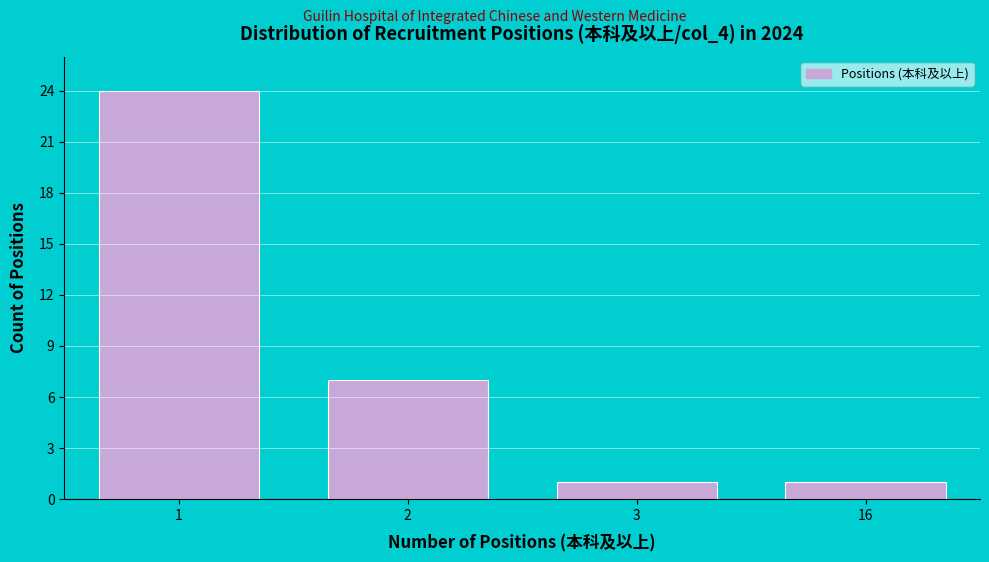

Reading right to left, extract all data points from this chart.

16=1	3=1	2=7	1=24